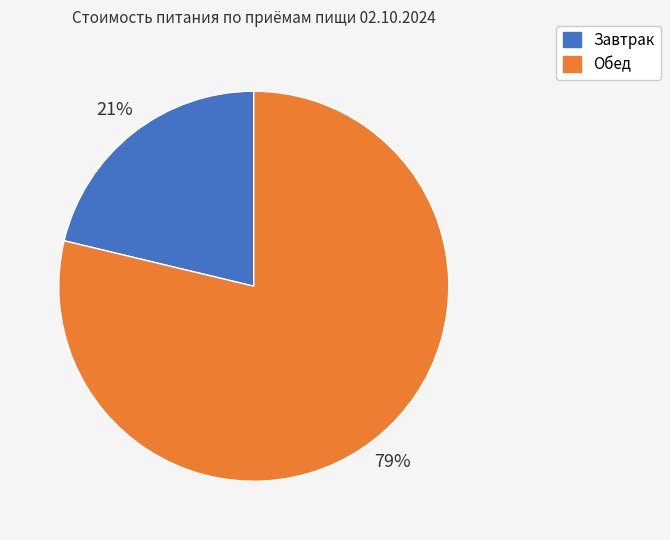

Which category has the smallest portion of the pie?

Завтрак